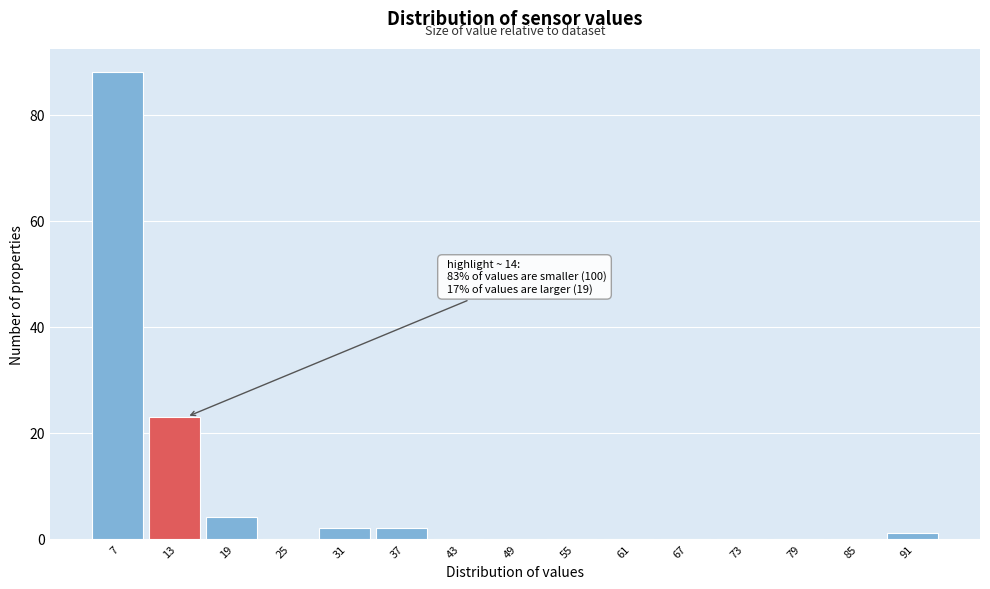

Reading left to right, list all the values displayed in this chart.

7=88	13=23	19=4	25=0	31=2	37=2	43=0	49=0	55=0	61=0	67=0	73=0	79=0	85=0	91=1